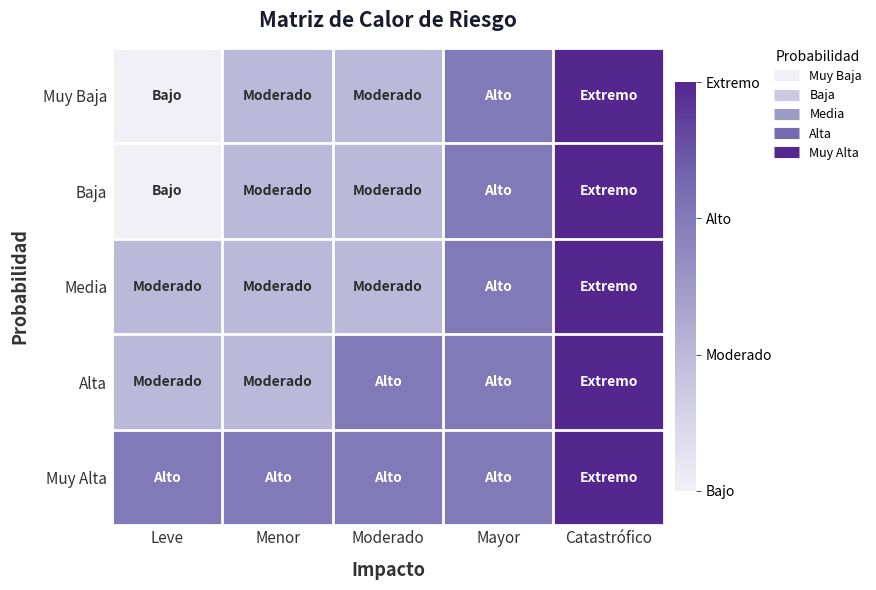

Between Mayor and Catastrófico, which is larger?

Catastrófico